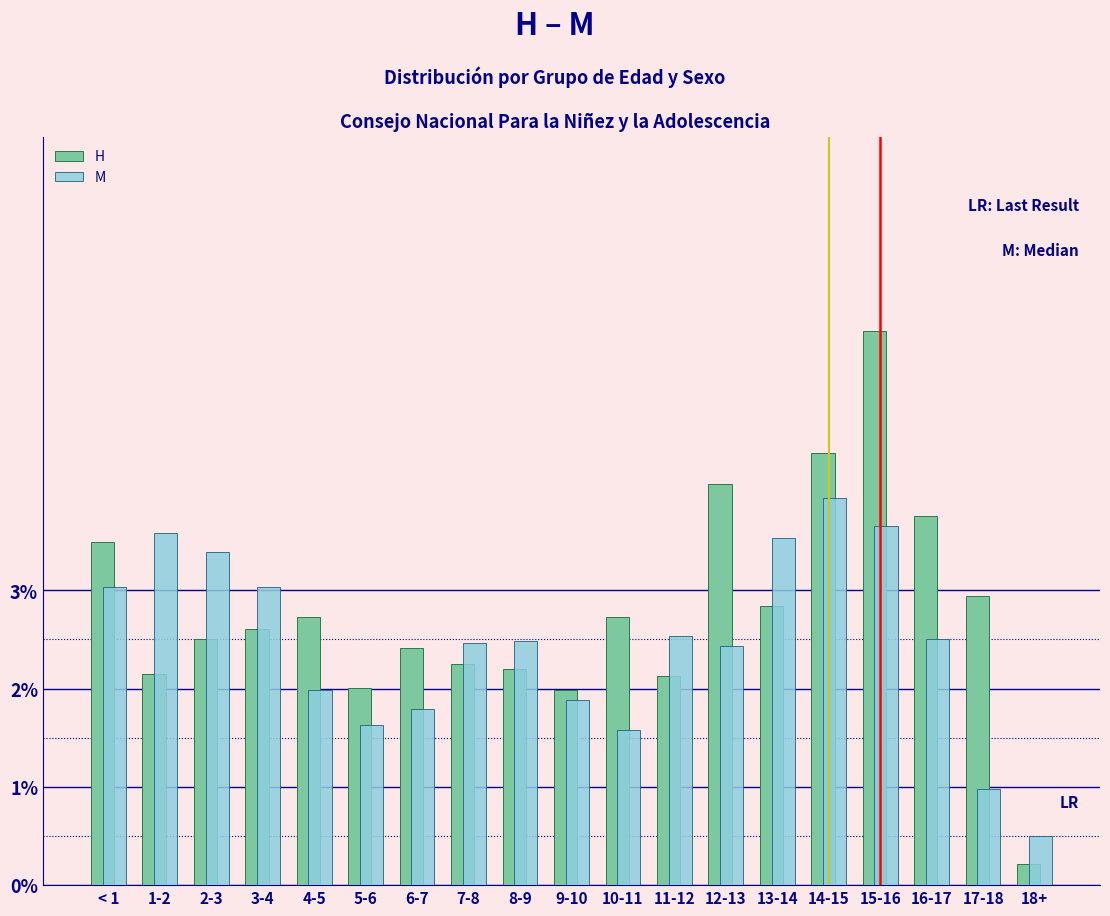

What are all the series names shown in the legend?

H, M